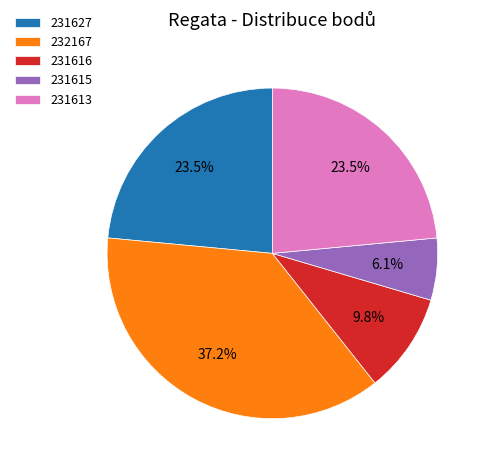

What is the total percentage of 231613 and 231627?

47.0%